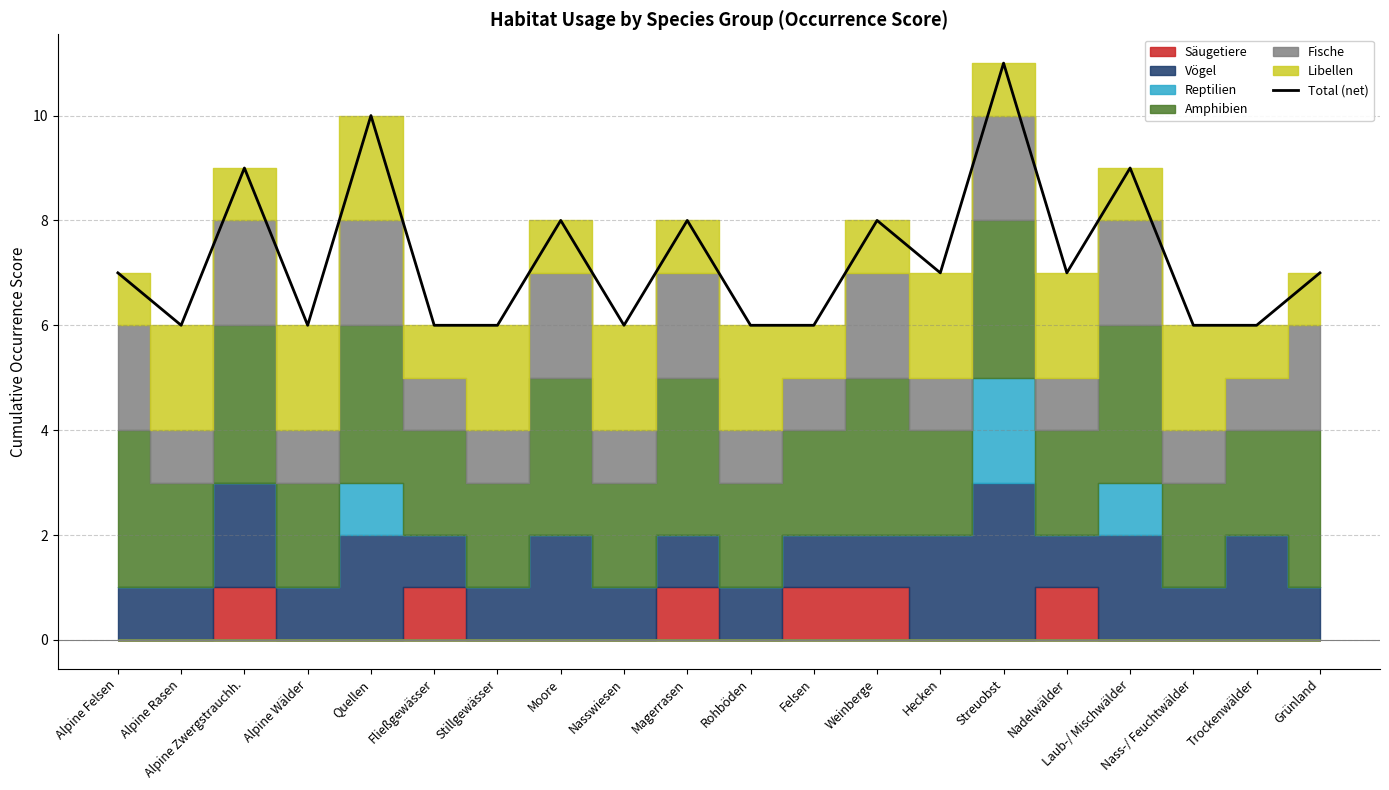

Does the chart have visible grid lines?

Yes